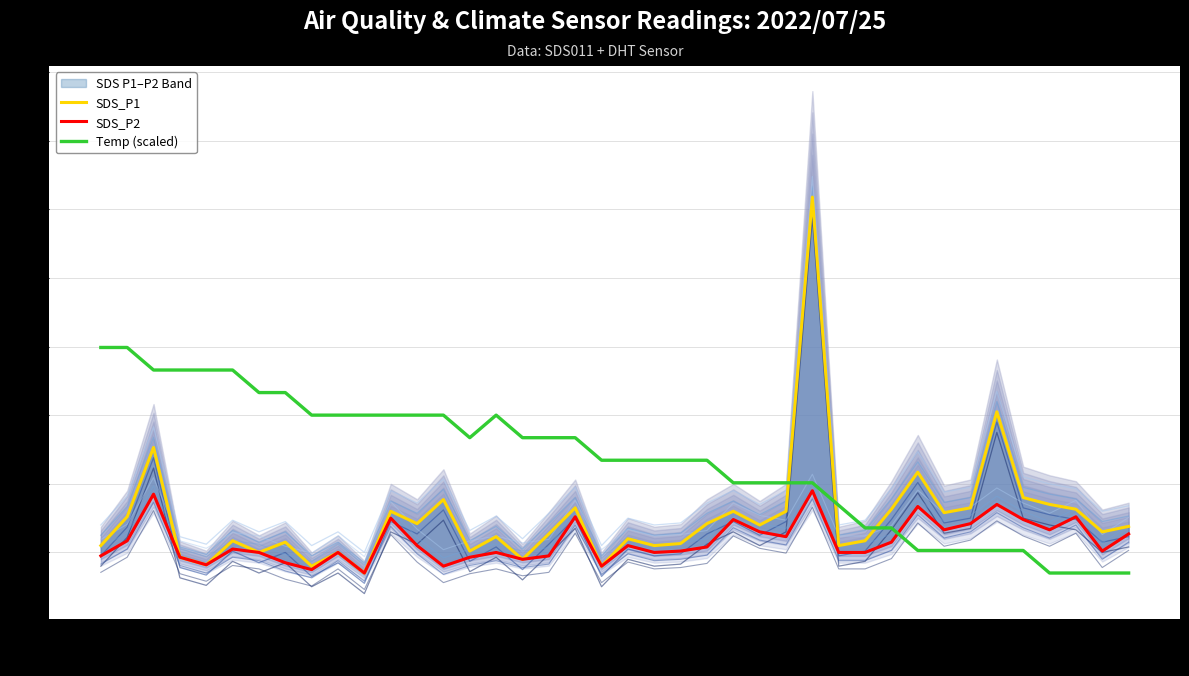

At which category is the sum across all series the highest?

27